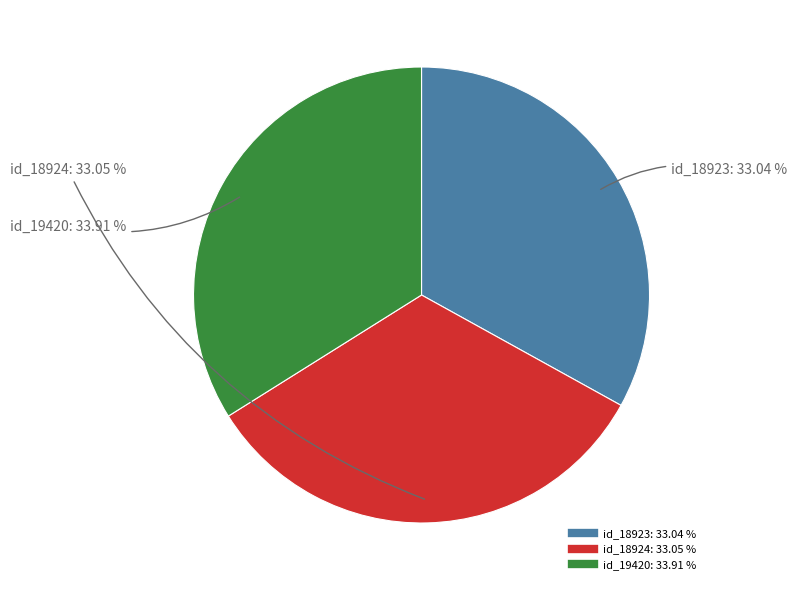

What is the largest slice in the pie chart?

id_19420